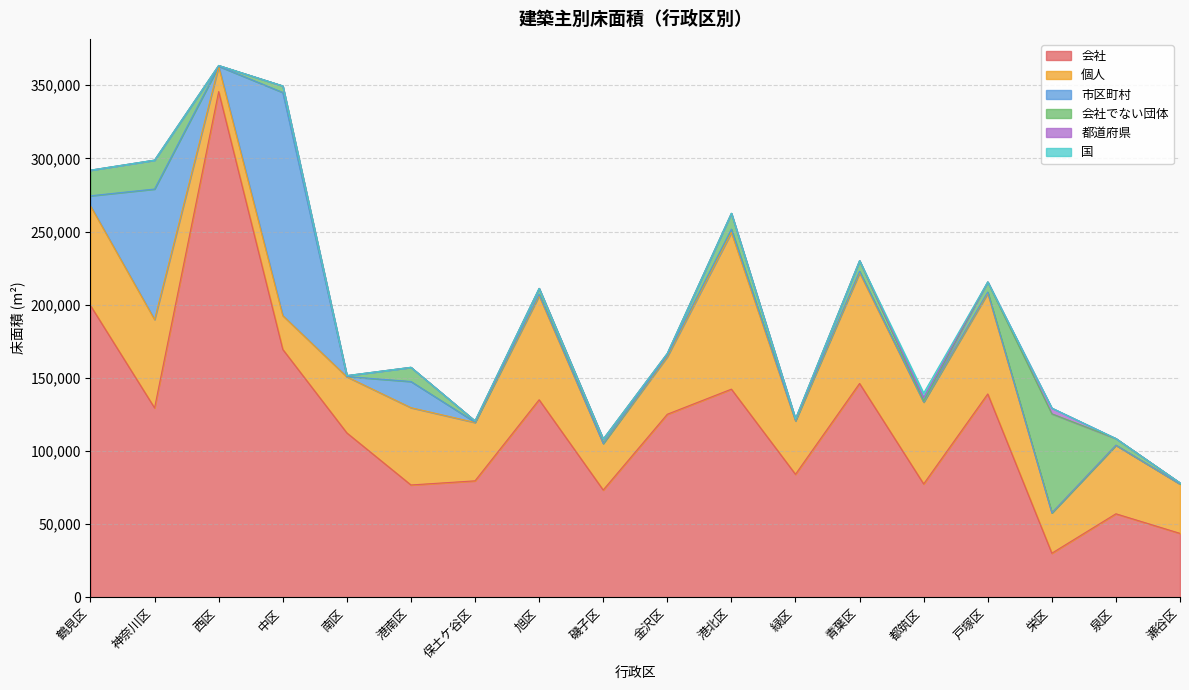

Between 保土ケ谷区 and 戸塚区, which series saw the biggest shift?

会社